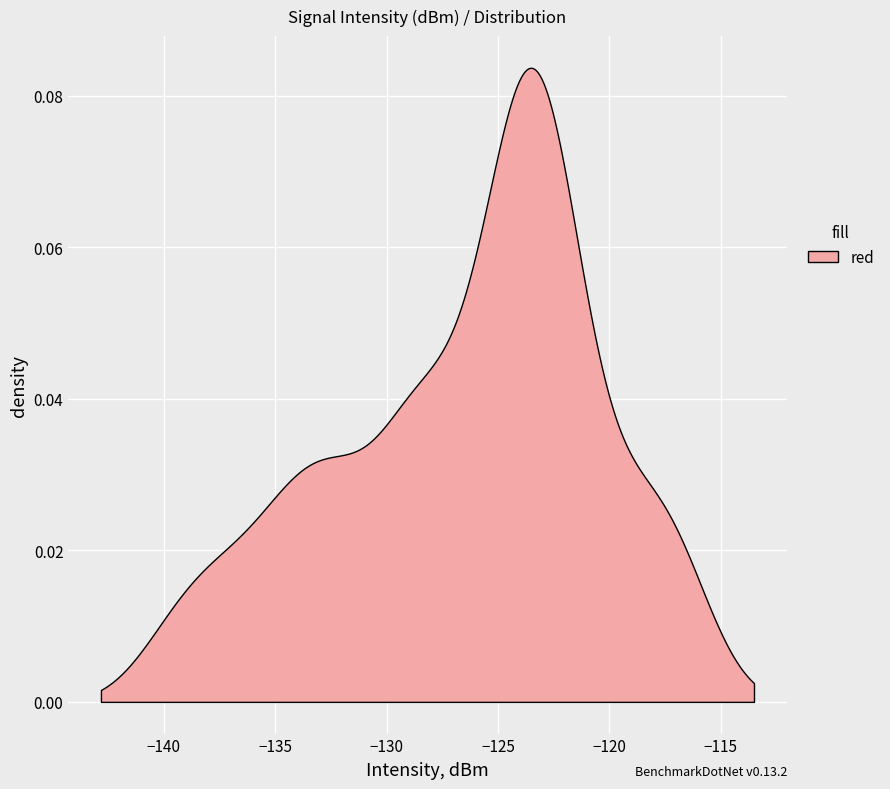

What is the difference between the second highest and second lowest values?

21.1